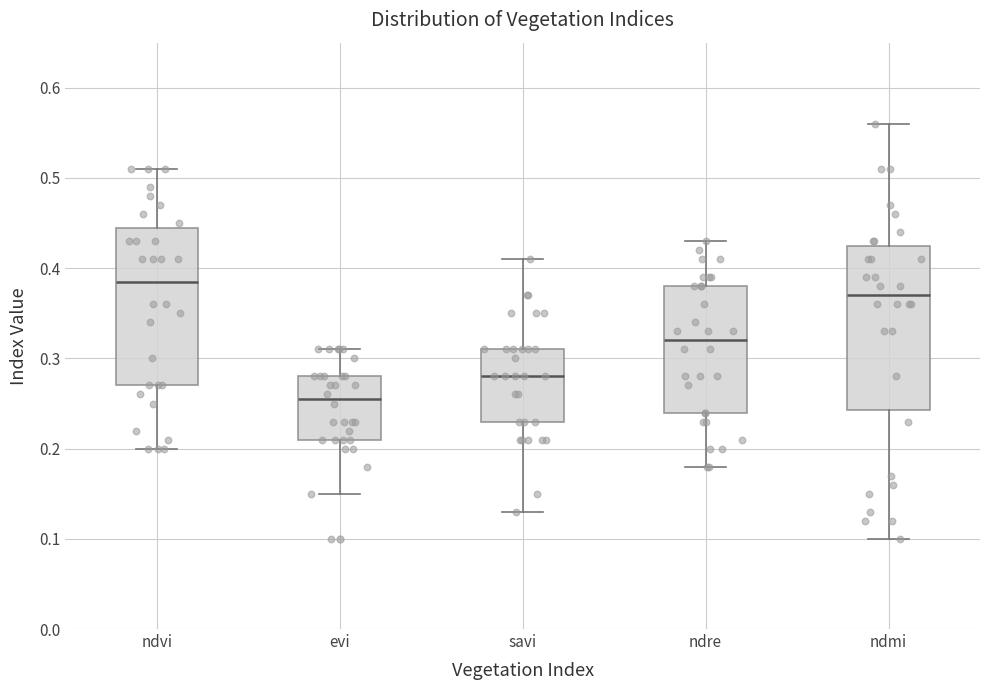

Reading left to right, transcribe this box plot: for each box, give where its median line is, the range the box spans, and where its two whiskers end, as read against the y-axis. The values are not printed on the chart, so give them approximately, as read against the axis.

ndvi: median 0.39, box 0.27 to 0.45, whiskers 0.20 to 0.51
evi: median 0.26, box 0.21 to 0.28, whiskers 0.15 to 0.31
savi: median 0.28, box 0.23 to 0.31, whiskers 0.13 to 0.41
ndre: median 0.32, box 0.24 to 0.38, whiskers 0.18 to 0.43
ndmi: median 0.37, box 0.24 to 0.43, whiskers 0.10 to 0.56